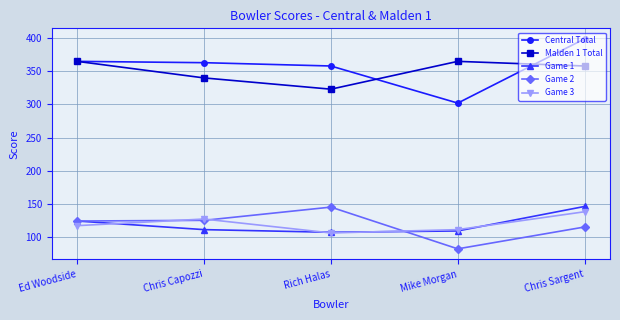

Where is the first local maximum for Malden 1 Total?

Mike Morgan